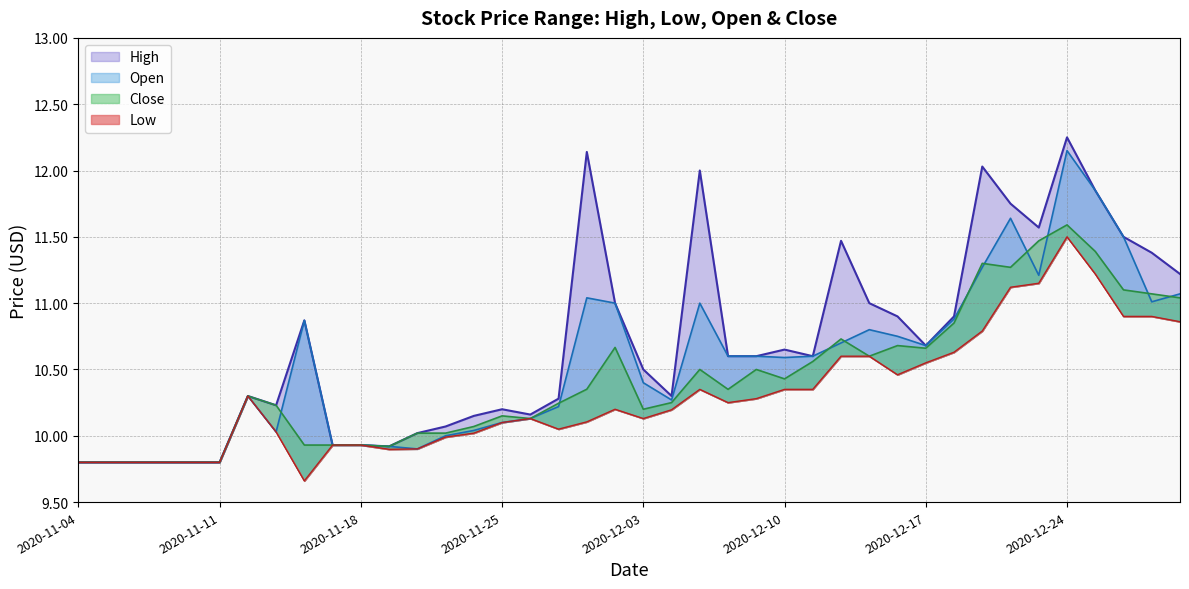

What are all the series names shown in the legend?

High, Low, Open, Close